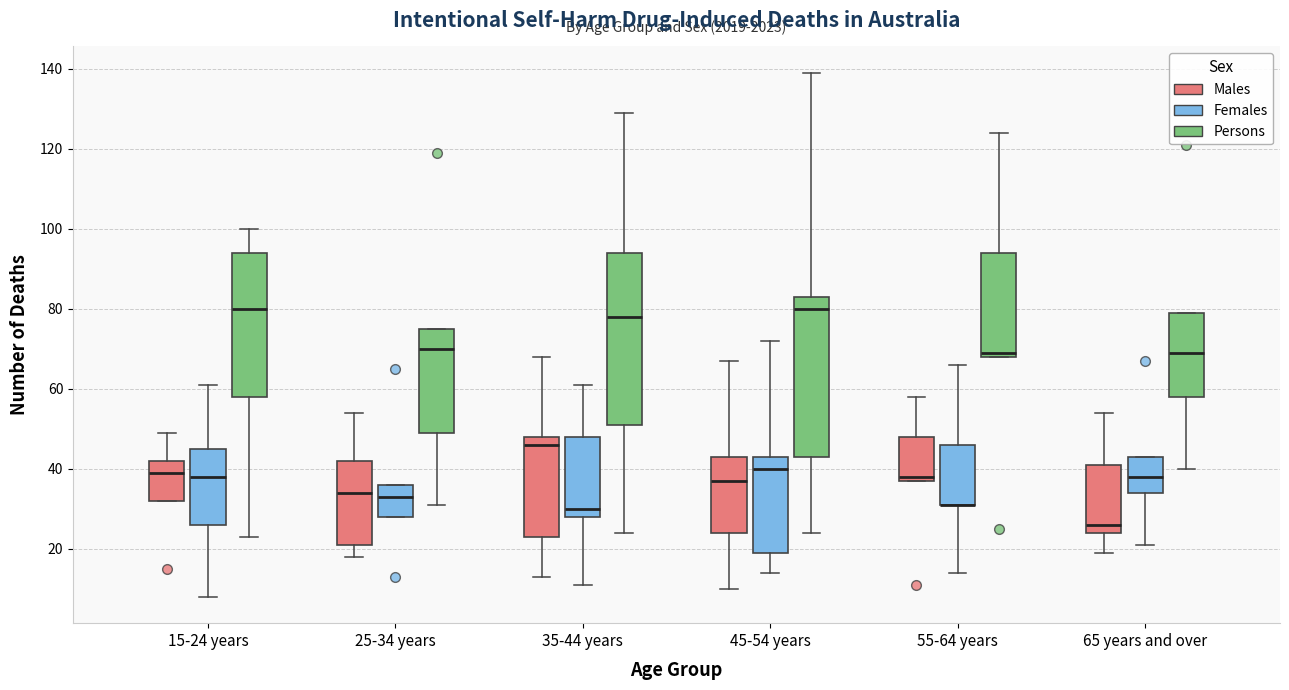

Where is the upper edge of the box for 15-24 years (Persons) on the y-axis? The values are not printed on the chart, so give them approximately, as read against the axis.

94